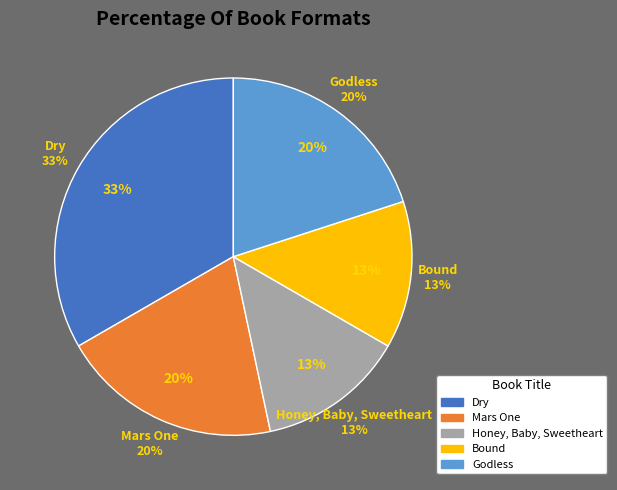

Which slice is the largest?

Dry